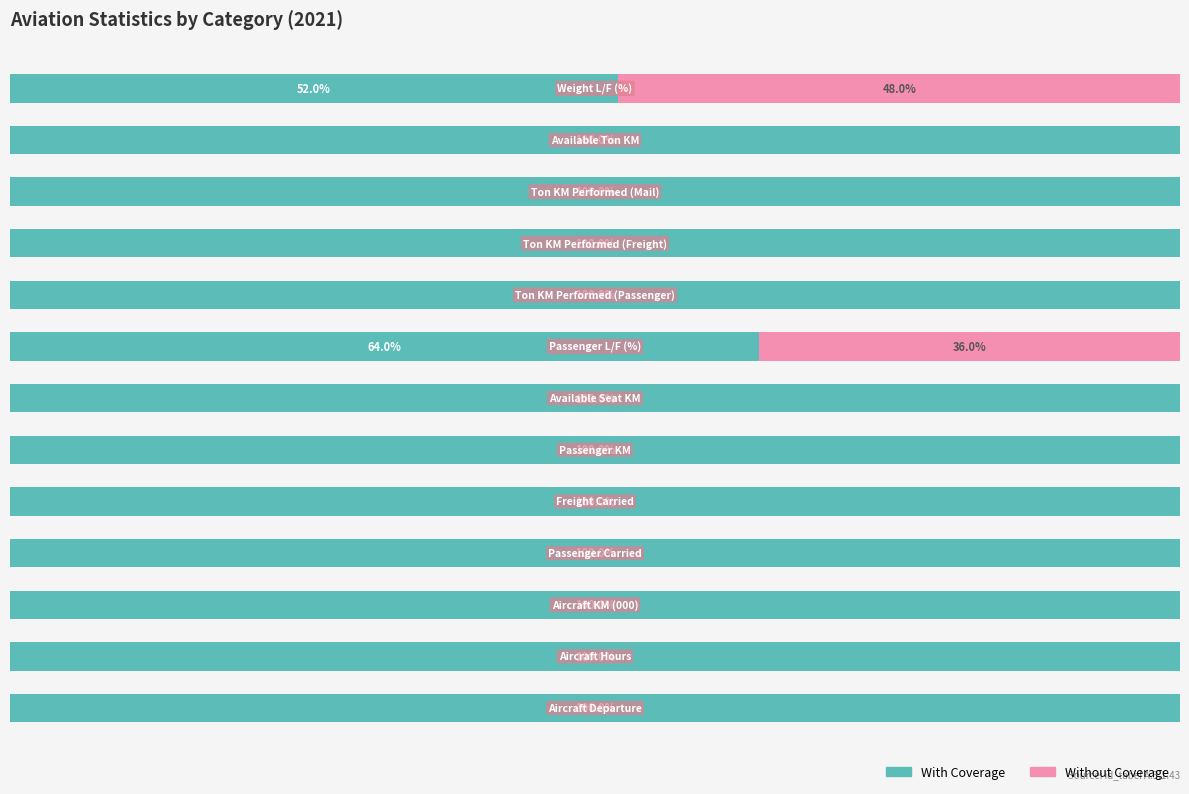

What are all the series names shown in the legend?

With Coverage, Without Coverage